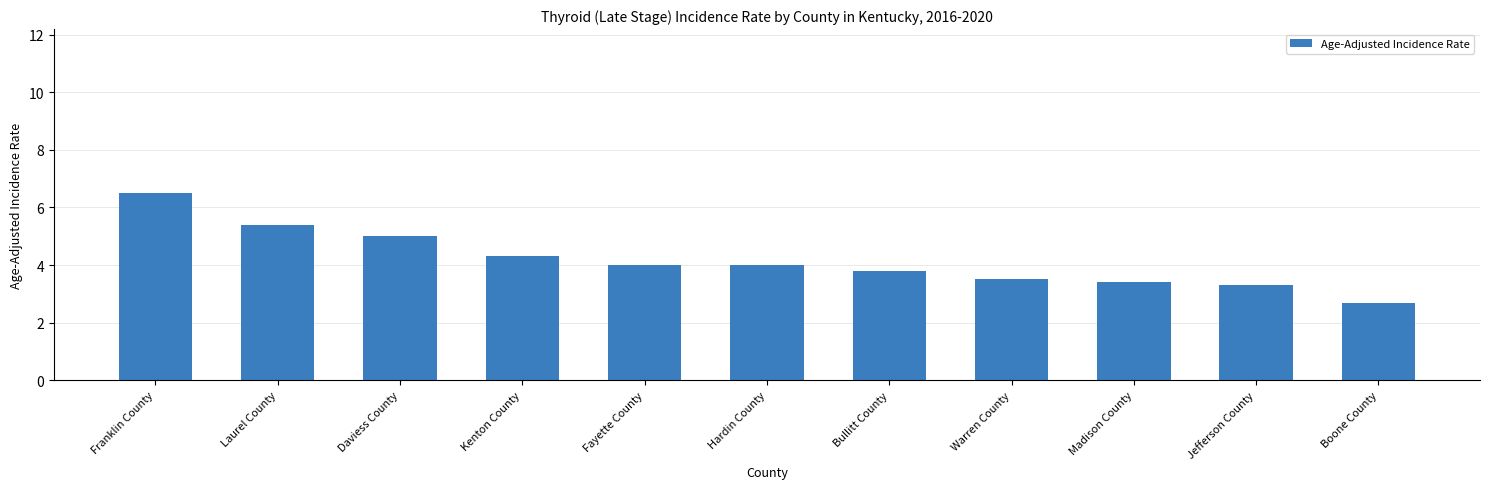

What position from the right is Laurel County?

10